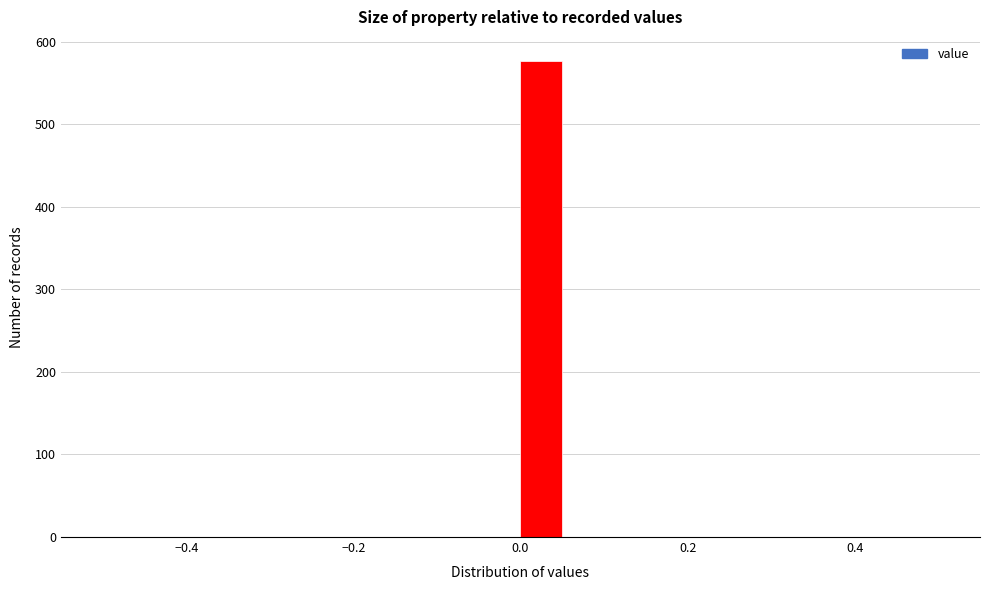

Read against the x-axis, roughly where is the centre of the tallest bar?

0.02